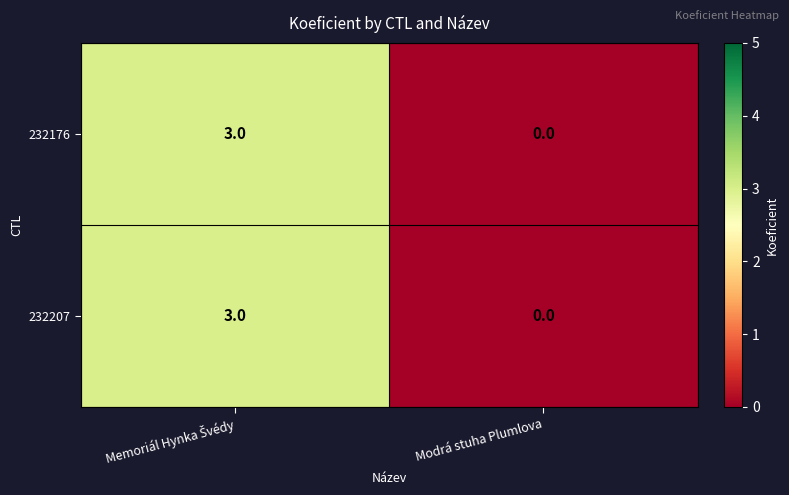

What is the difference between the maximum and minimum values in the 232176 series?

3